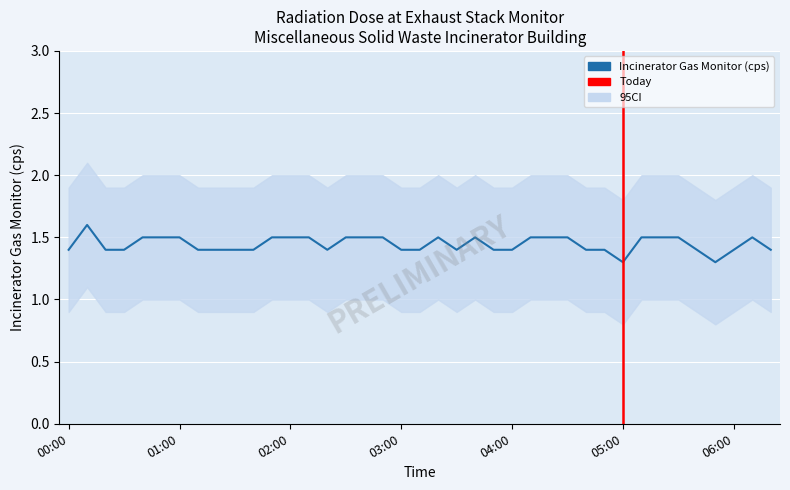

Where is the data nearest to the value 1?

05:00